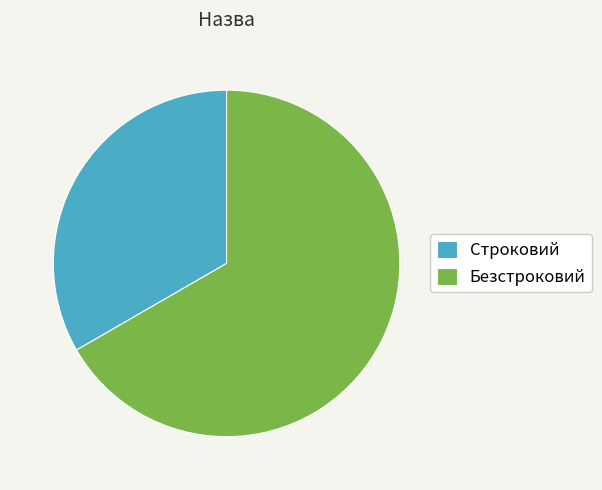

Do Строковий and Безстроковий together represent more than half of the pie?

Yes